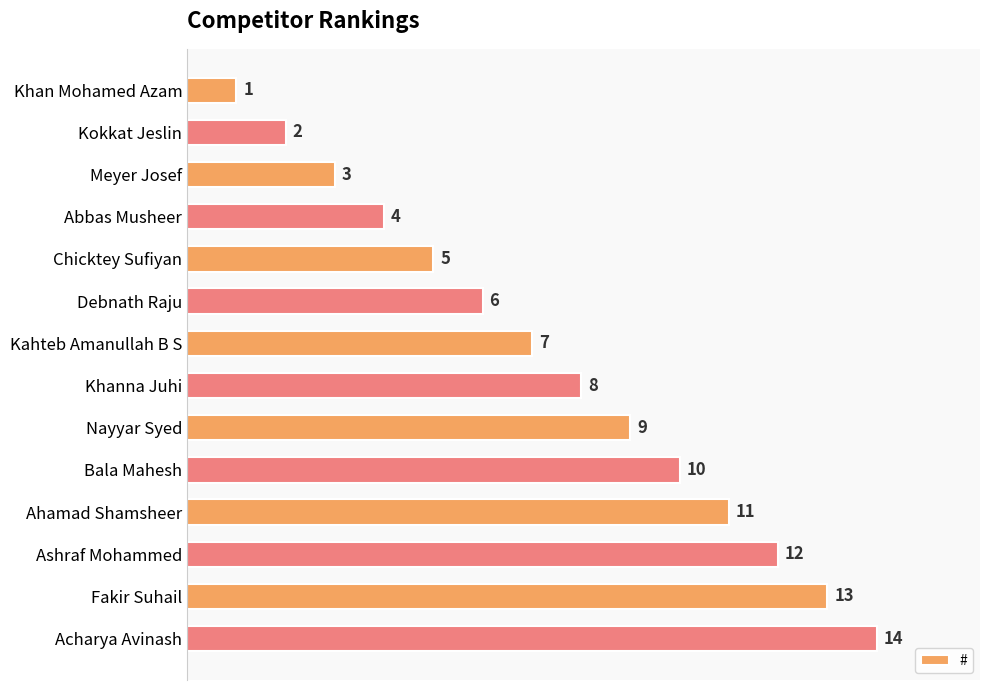

Does the chart contain any negative values?

No